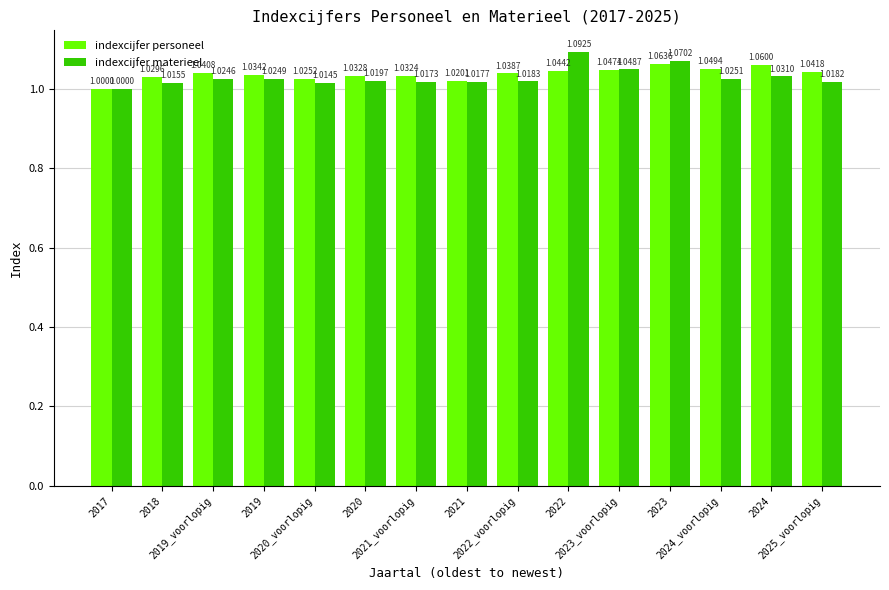

How many distinct data groups are displayed?

2